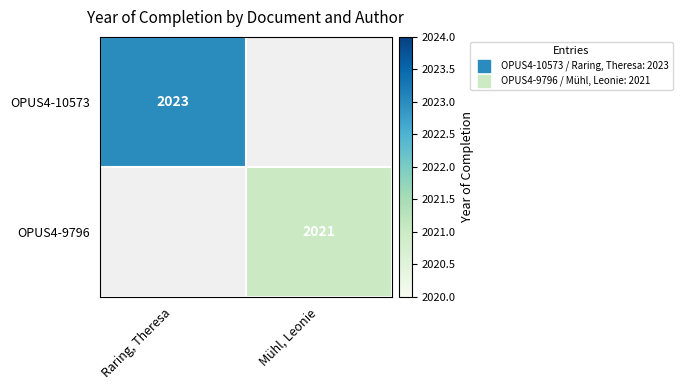

The OPUS4-10573 series shows 3617 at Raring, Theresa. True or false?

False